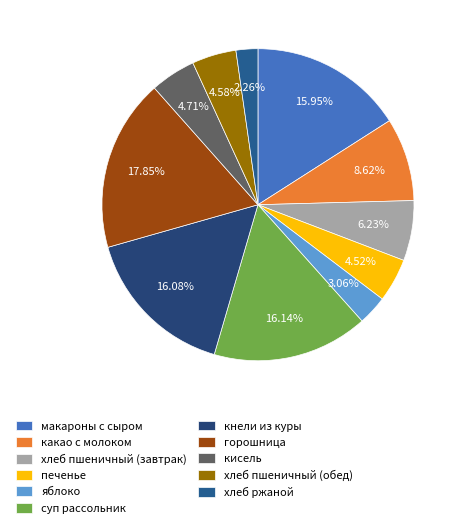

Between печенье and хлеб ржаной, which is larger?

печенье